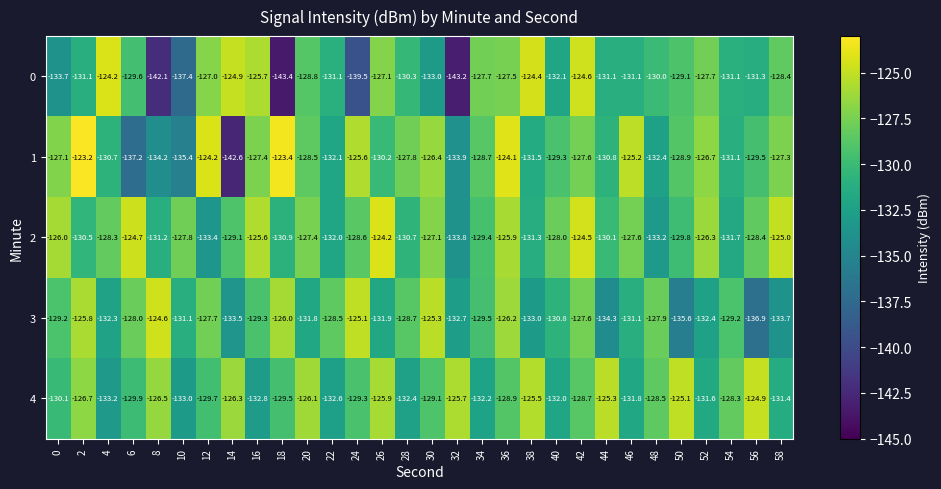

What is the difference between the maximum and second lowest values in the 3 series?

11.0